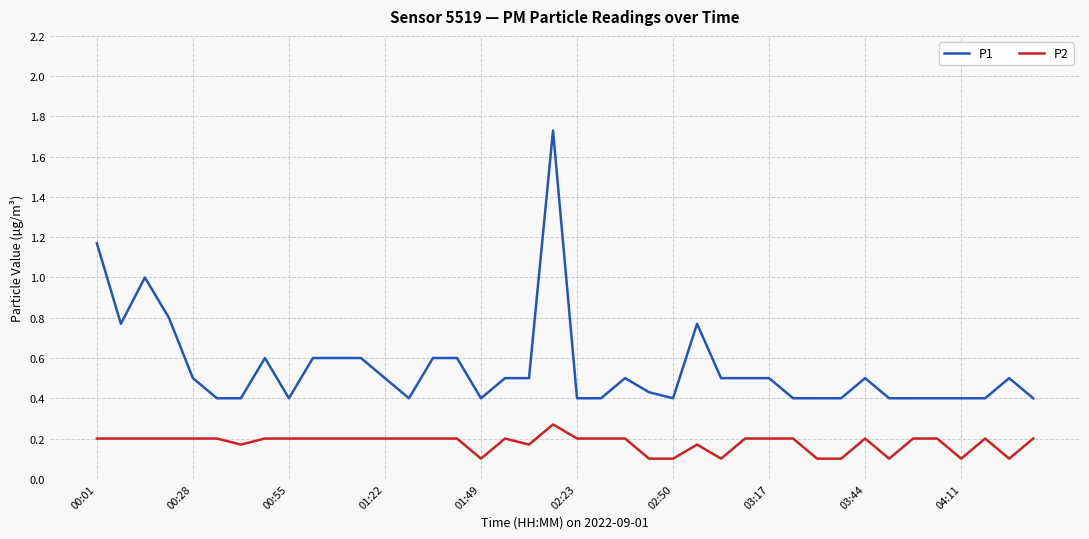

At how many categories does at least one series exceed 0?

40